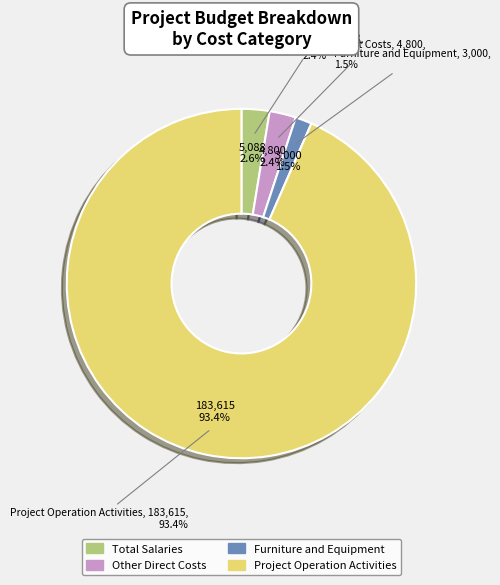

To the nearest percent, what portion does Project Operation Activities represent?

93%